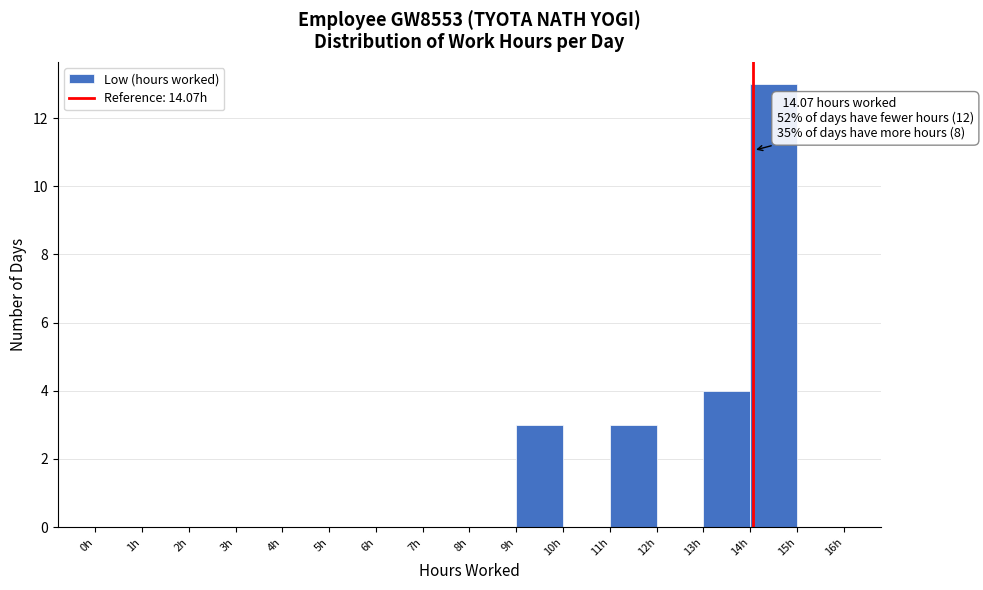

Over which range of the x-axis is the bar tallest?

14 to 15